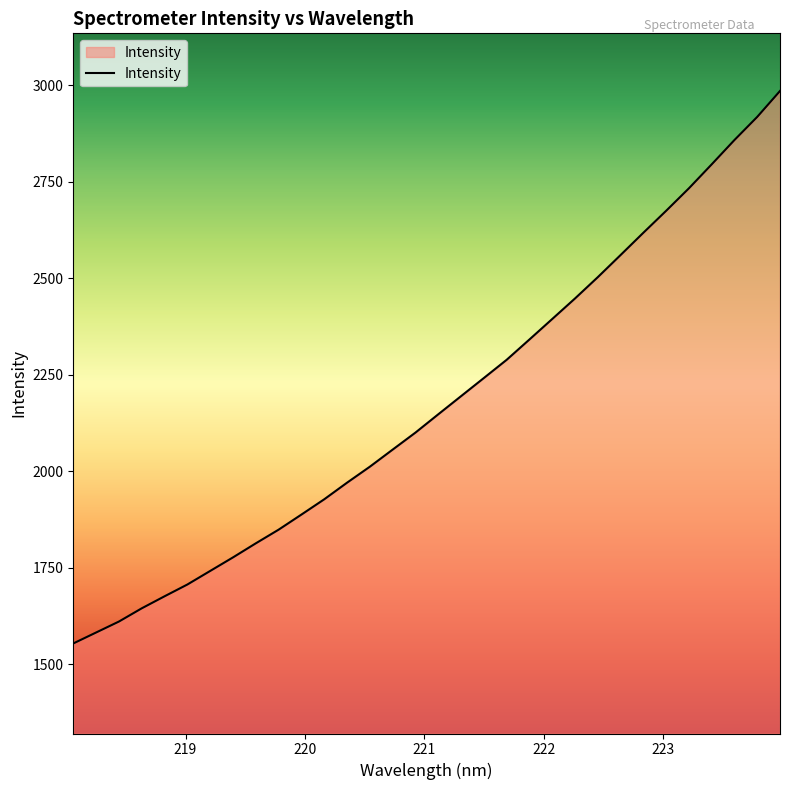

What is the maximum value shown in the chart?

2984.6